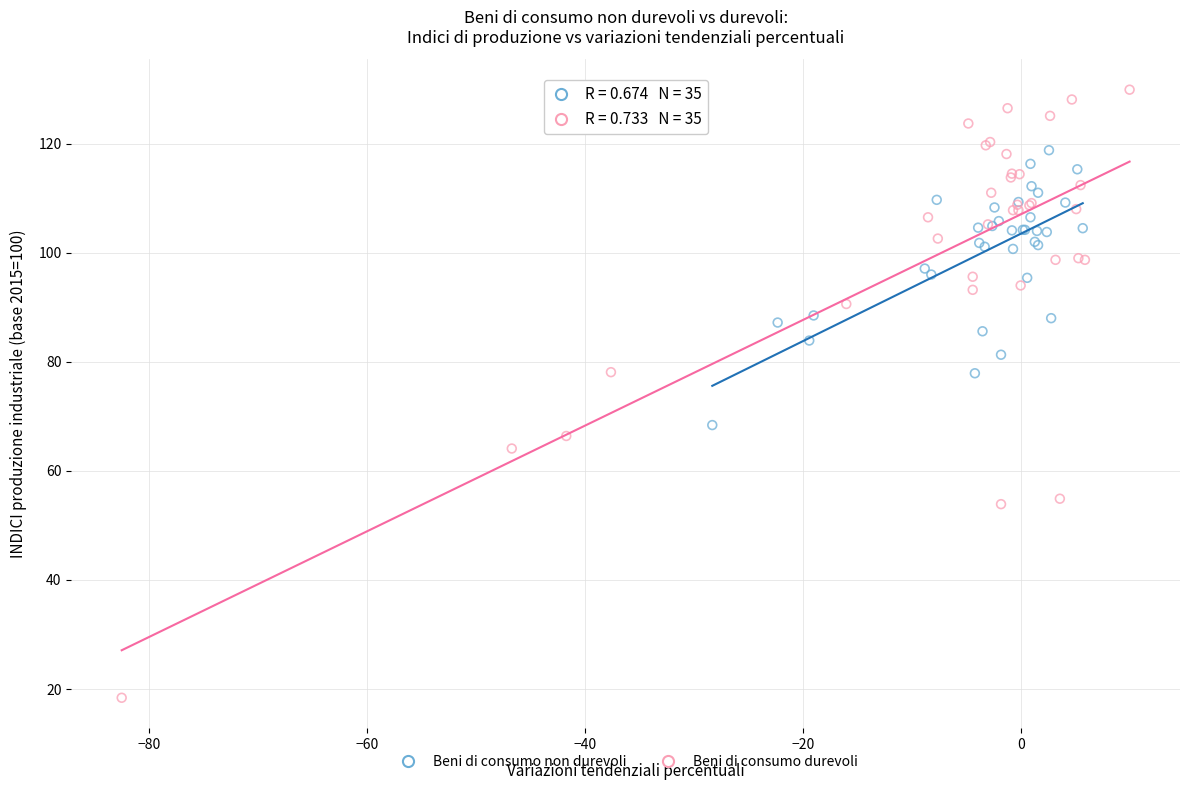

Which series reaches the maximum Y coordinate?

Beni di consumo durevoli